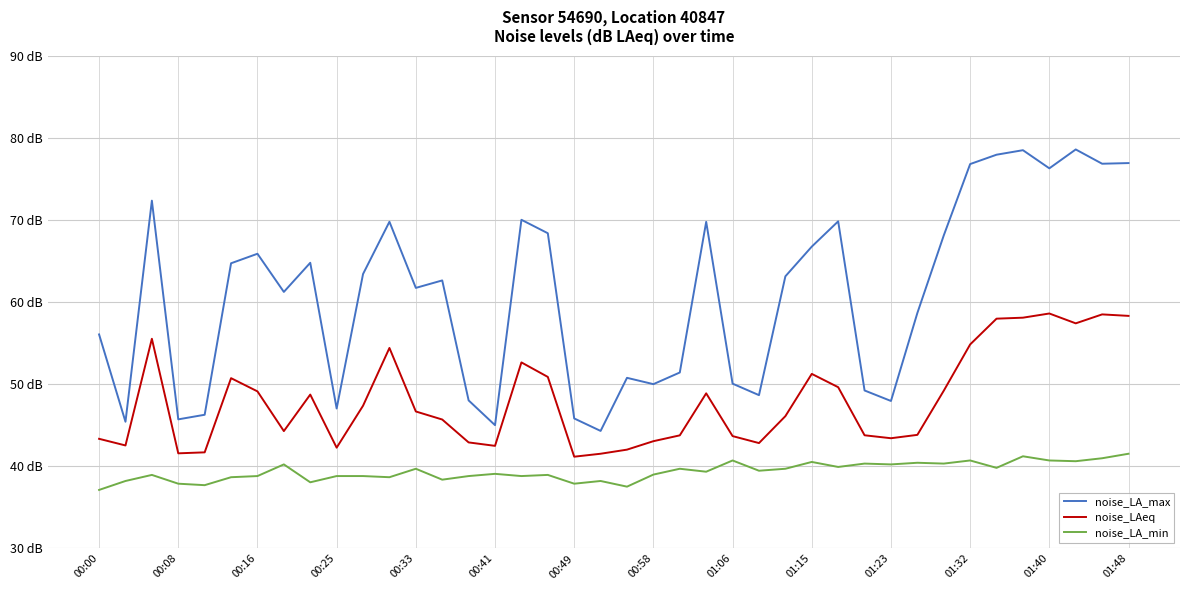

What is the difference between the maximum and minimum values in the noise_LA_min series?

4.4